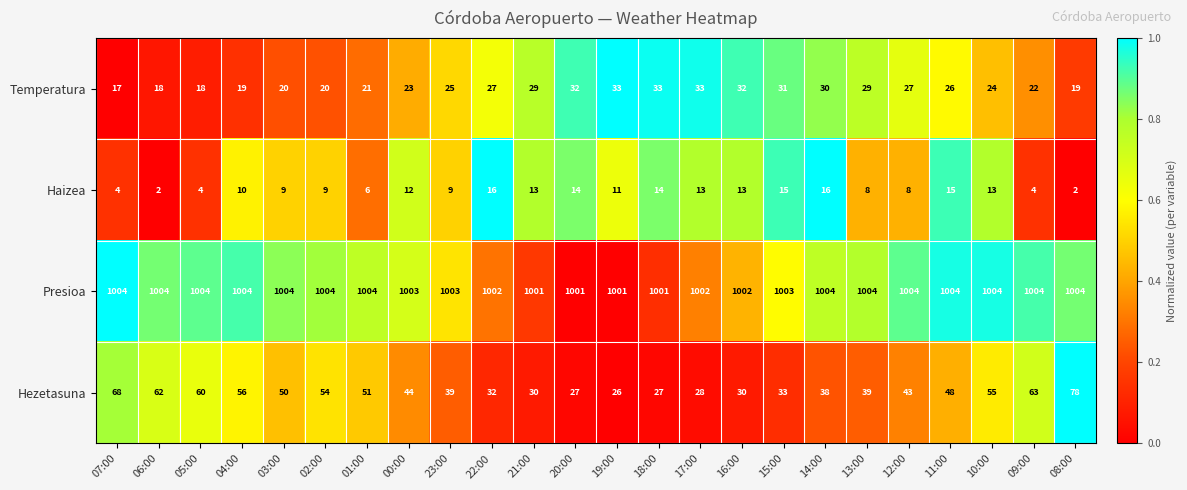

At how many categories does at least one series exceed 960?

24